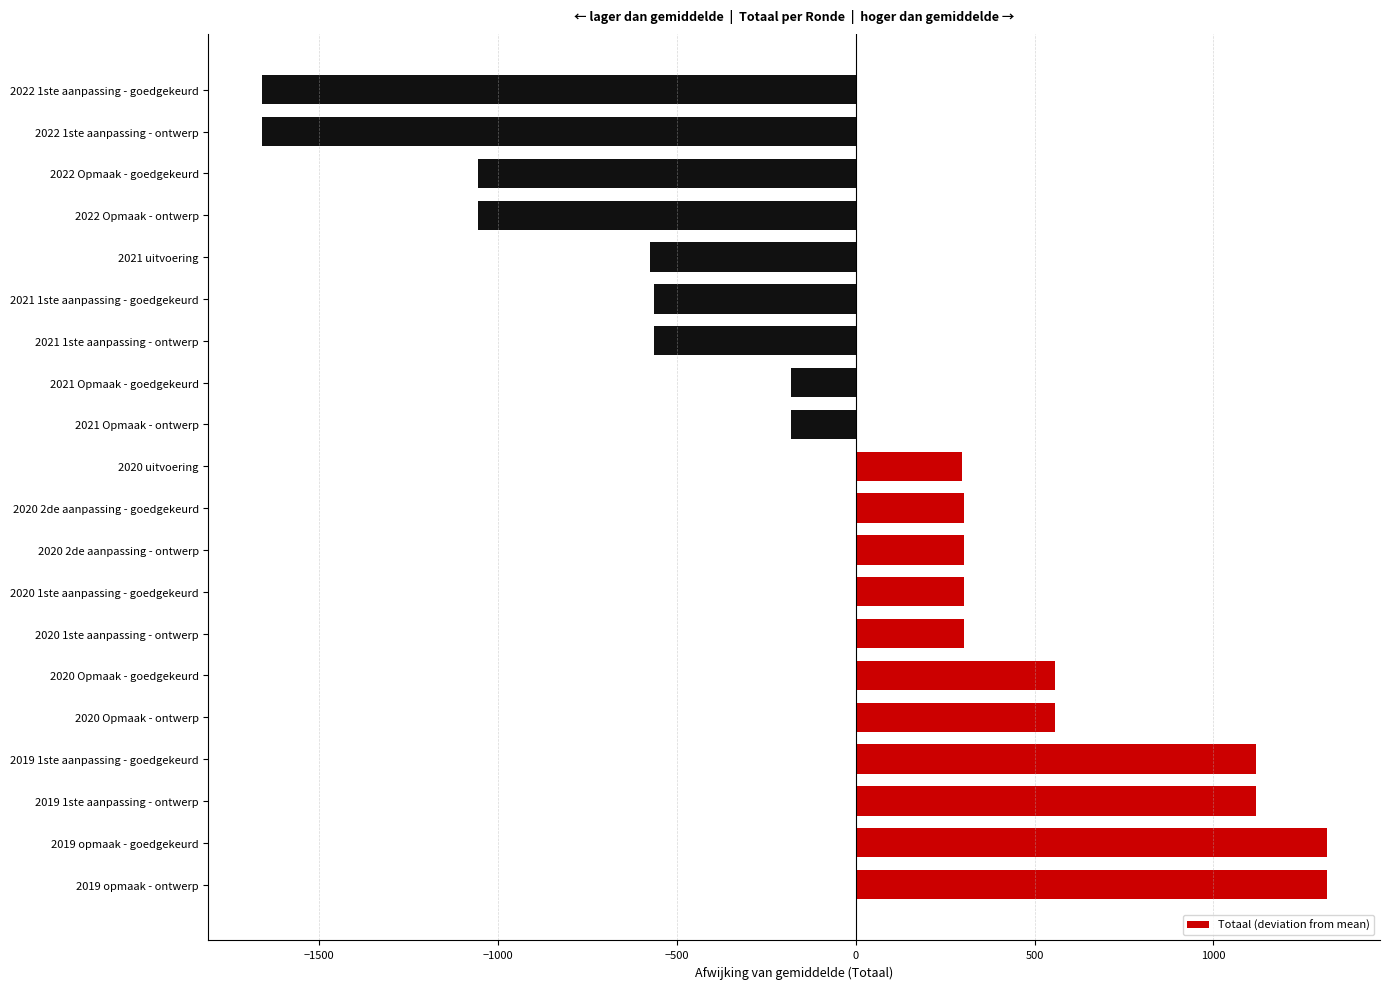

How many values are below zero?

9